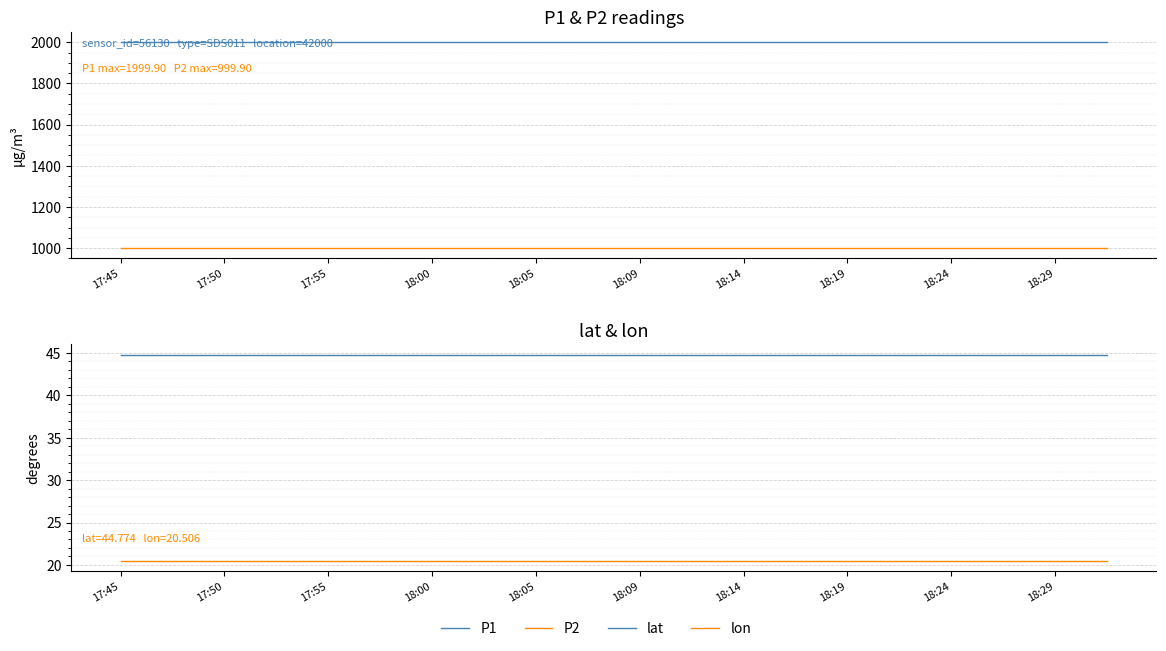

Which label corresponds to the largest value in the chart?

17:45